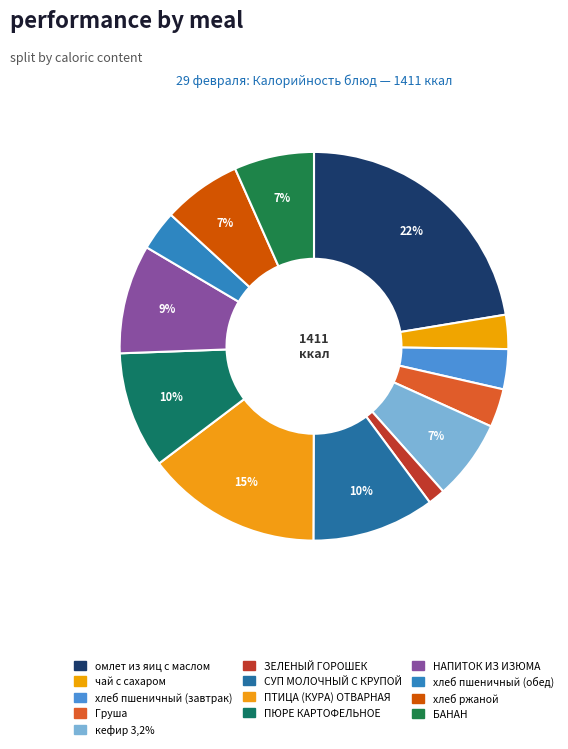

Combined, do ПЮРЕ КАРТОФЕЛЬНОЕ and чай с сахаром account for over 50%?

No